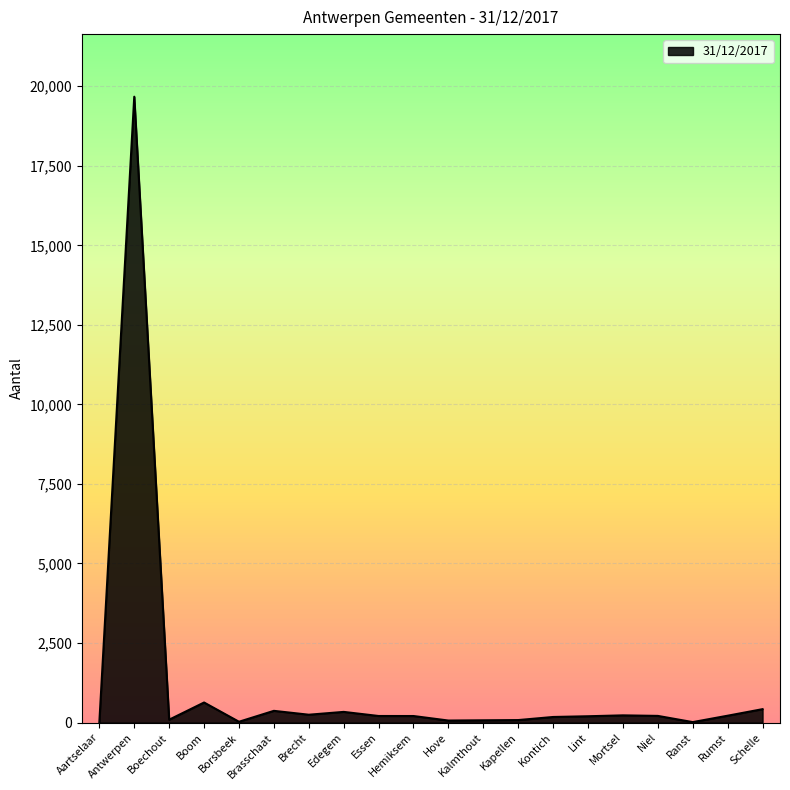

What is the maximum value shown in the chart?

19671